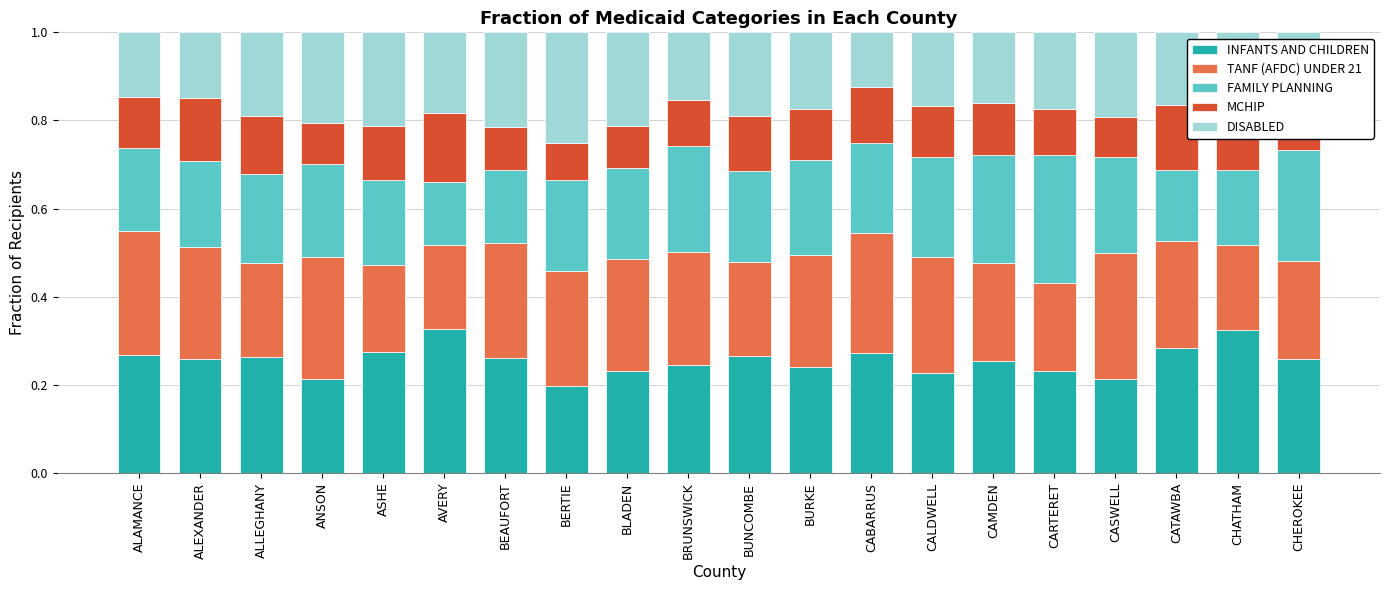

The value of TANF (AFDC) UNDER 21 at ASHE is 0.2. True or false?

True